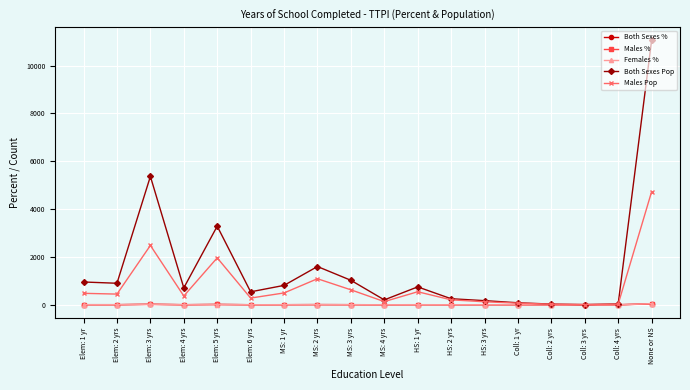

What is the label of the 13th point from the right?

Elem: 6 yrs